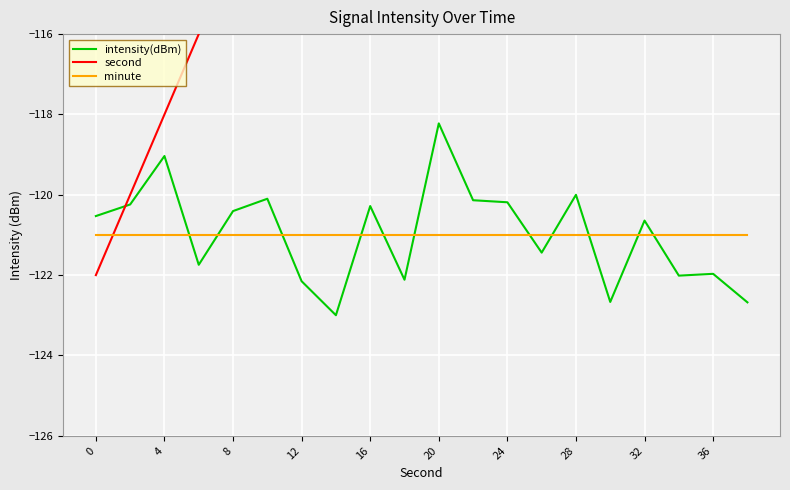

Which series has the largest total across all categories?

second